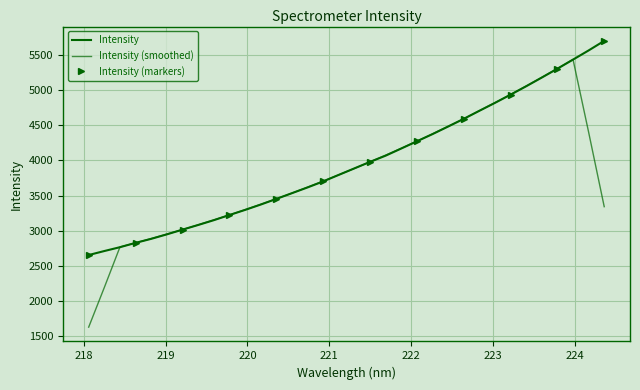

At which label is the value closest to 4177?

221.8812